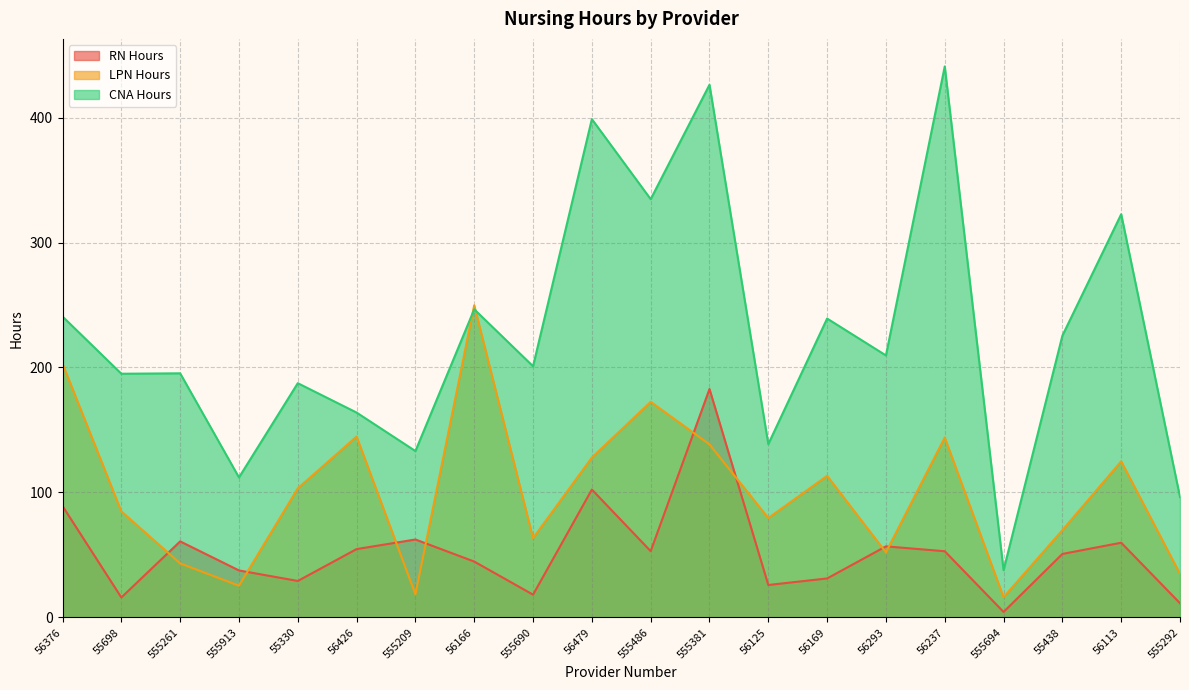

Which label corresponds to the smallest value in the chart?

555694